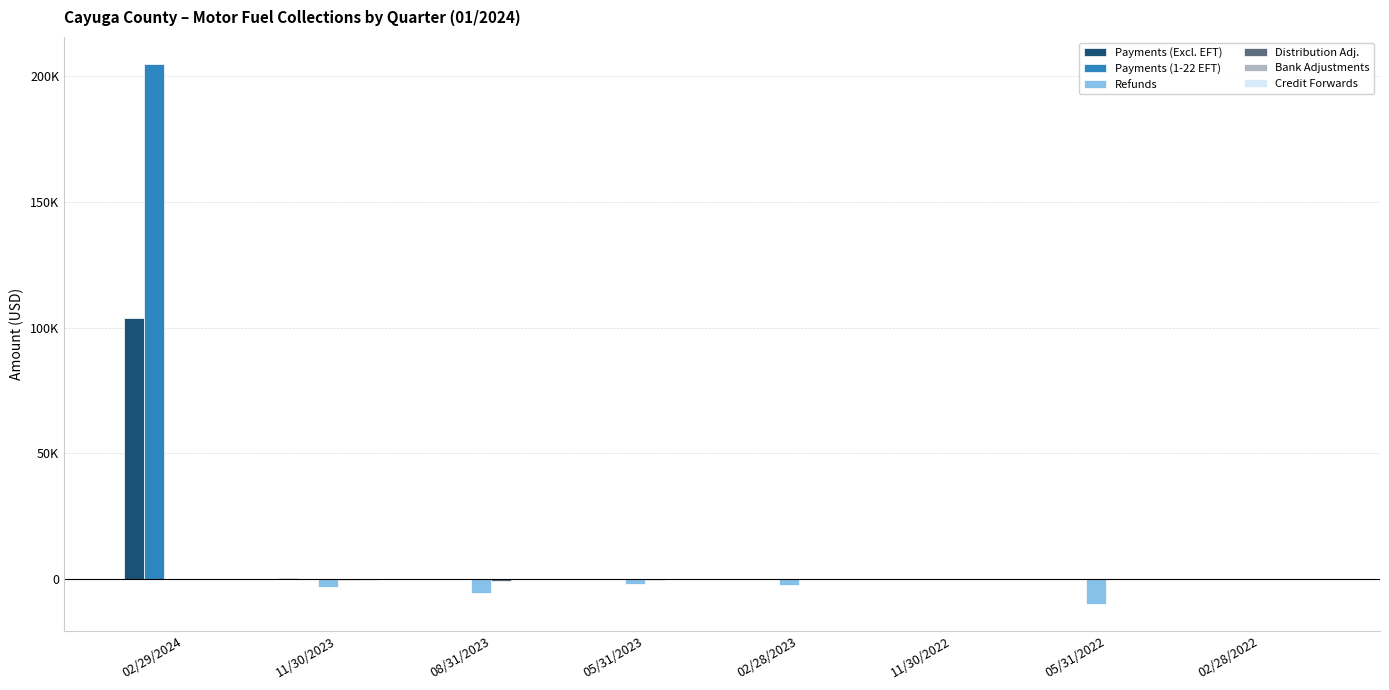

Reading right to left, transcribe all the data shown in this chart.

Payments (Excl. EFT): 02/28/2022=0.0	05/31/2022=0.0	11/30/2022=0.5	02/28/2023=0.2	05/31/2023=42.7	08/31/2023=0.3	11/30/2023=293.8	02/29/2024=103659.6
Payments (1-22 EFT): 02/28/2022=0.0	05/31/2022=0.0	11/30/2022=0.0	02/28/2023=0.0	05/31/2023=0.0	08/31/2023=0.0	11/30/2023=0.0	02/29/2024=204795.7
Refunds: 02/28/2022=-4.0	05/31/2022=-9888.7	11/30/2022=0.0	02/28/2023=-2511.4	05/31/2023=-2108.4	08/31/2023=-5447.8	11/30/2023=-3137.8	02/29/2024=-28.3
Distribution Adj.: 02/28/2022=0.0	05/31/2022=-7.7	11/30/2022=0.0	02/28/2023=-113.0	05/31/2023=-255.4	08/31/2023=-633.7	11/30/2023=-453.2	02/29/2024=-25.3
Bank Adjustments: 02/28/2022=0.0	05/31/2022=0.0	11/30/2022=0.0	02/28/2023=0.0	05/31/2023=-42.5	08/31/2023=0.0	11/30/2023=-292.4	02/29/2024=0.0
Credit Forwards: 02/28/2022=0.0	05/31/2022=0.0	11/30/2022=0.0	02/28/2023=0.0	05/31/2023=0.0	08/31/2023=-10.3	11/30/2023=-5.2	02/29/2024=5.2